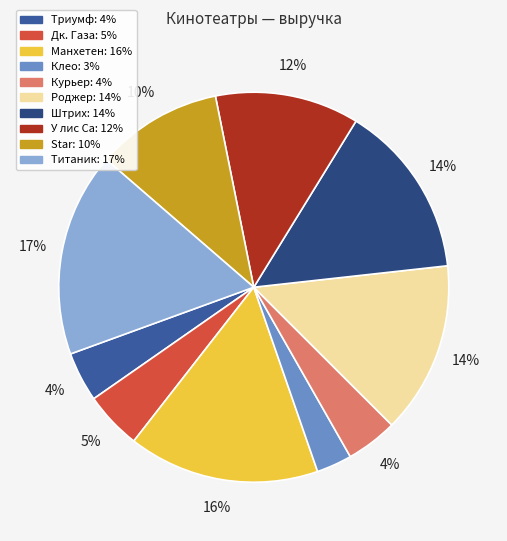

To the nearest percent, what is the combined percentage of Дк. Газа and У лис Са?

17%